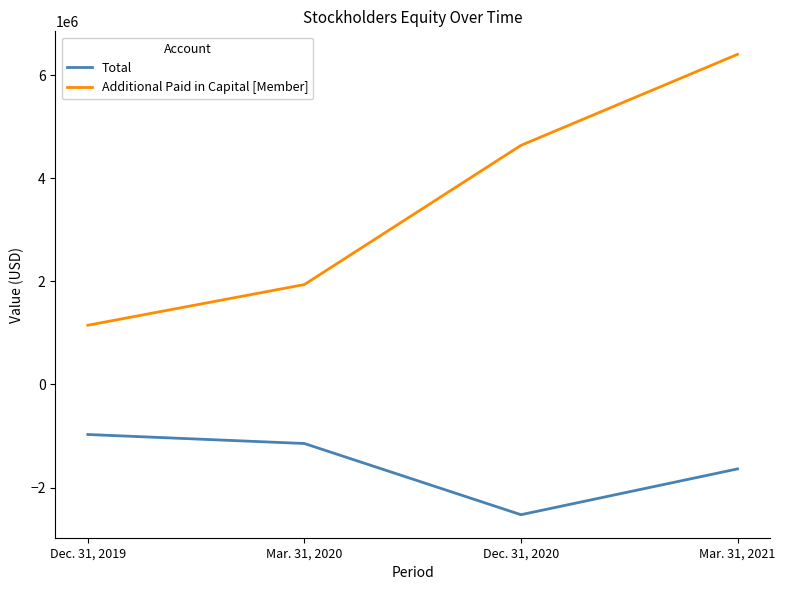

At which category does Total reach its first local valley?

Dec. 31, 2020